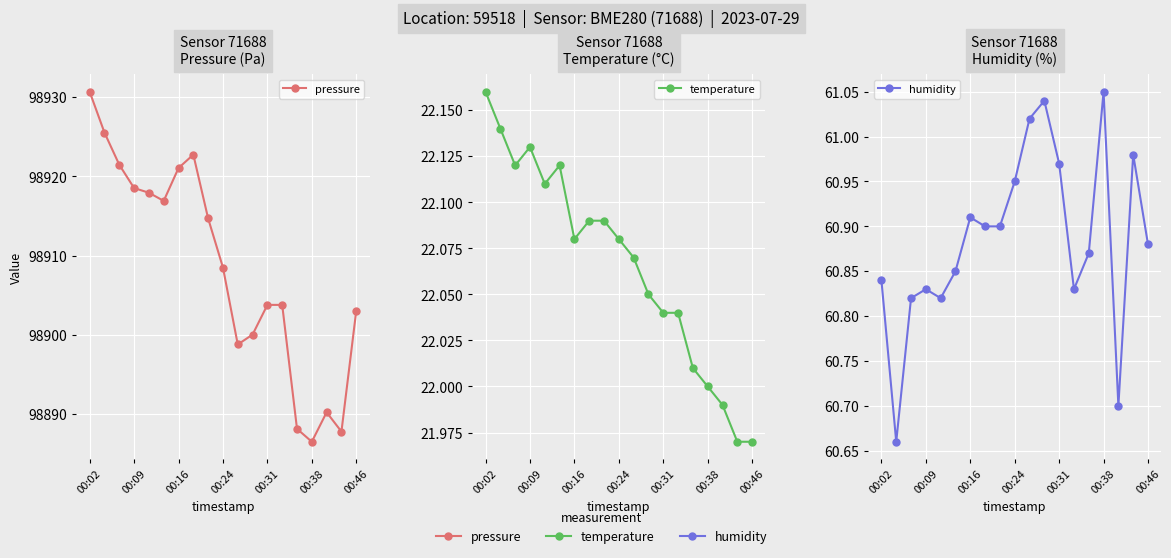

At how many categories does at least one series exceed 50345?

19